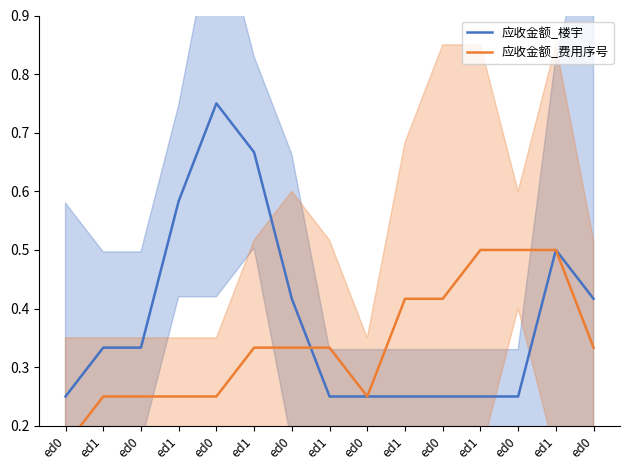

Between ed0 and ed1, which is larger?

ed0